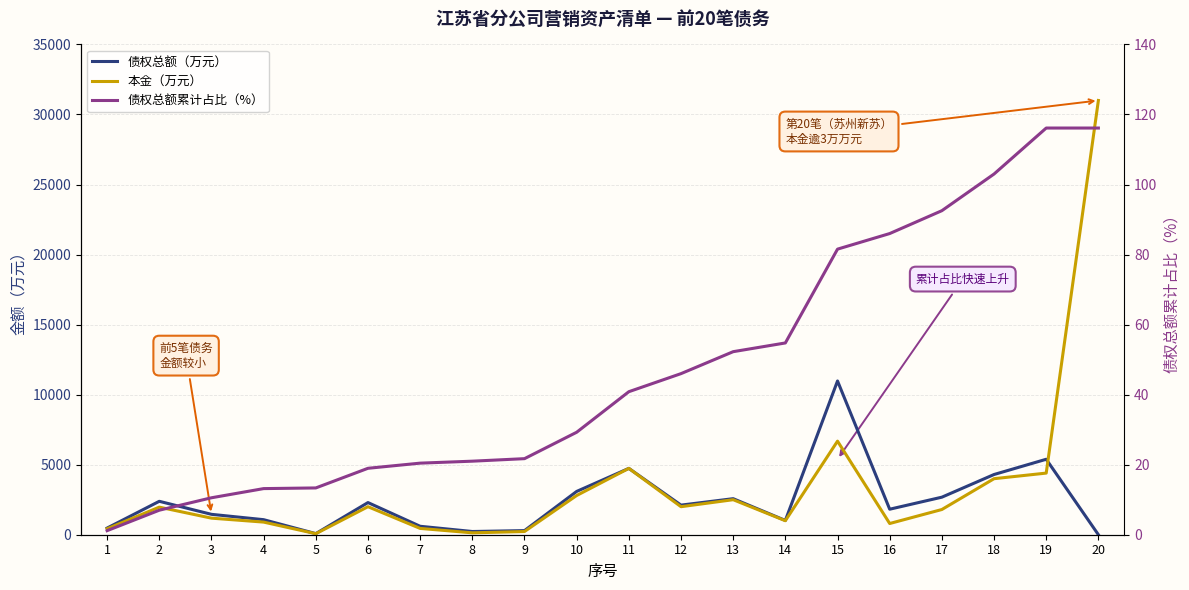

Is the value of 债权总额（万元） at 4 greater than the value of 本金（万元） at 17?

No